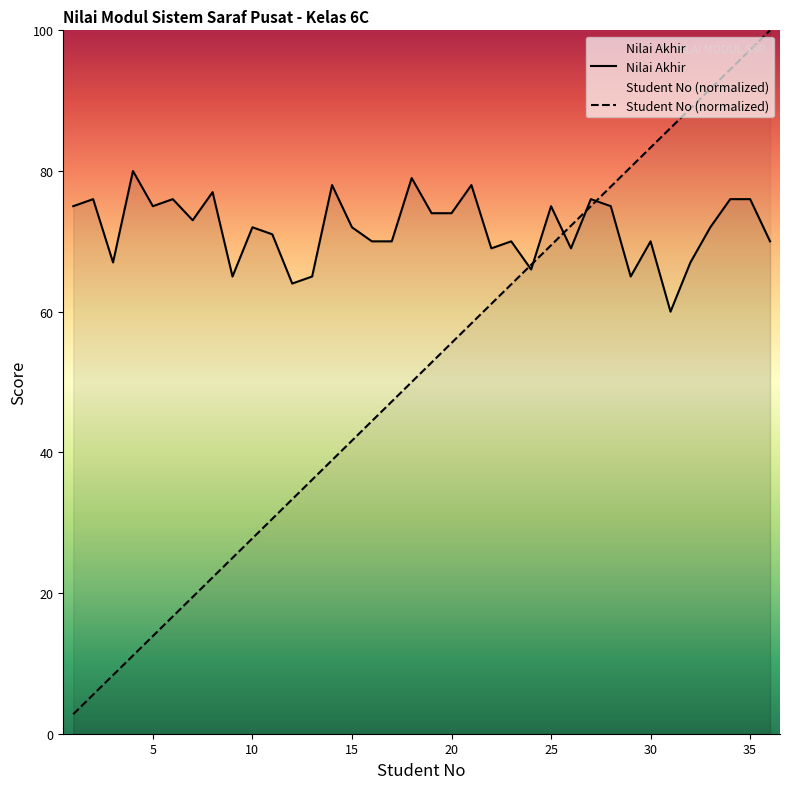

Which series has the widest spread of values?

Student No (normalized)